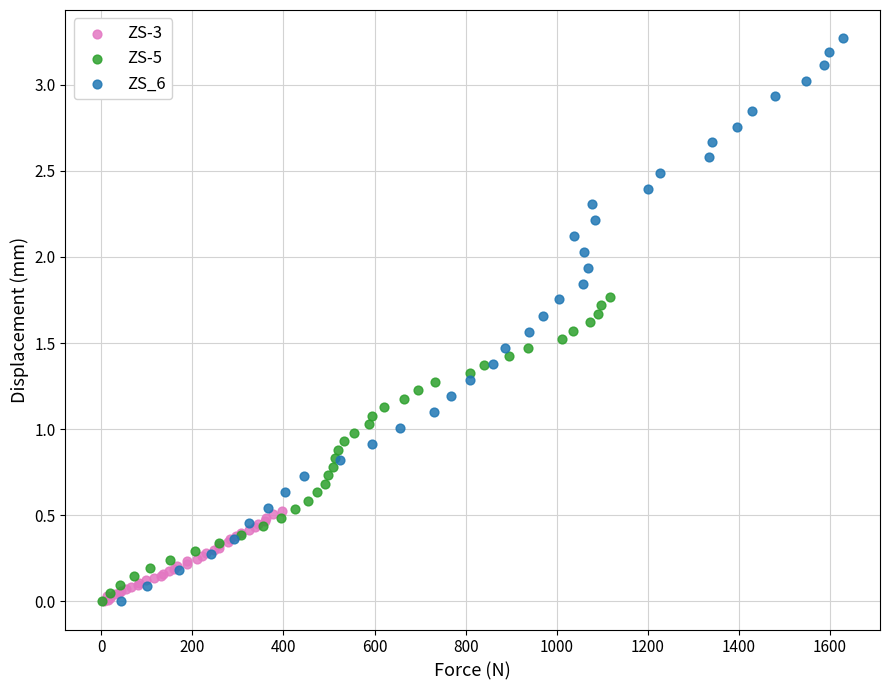

Which series contains the highest Y value?

ZS_6